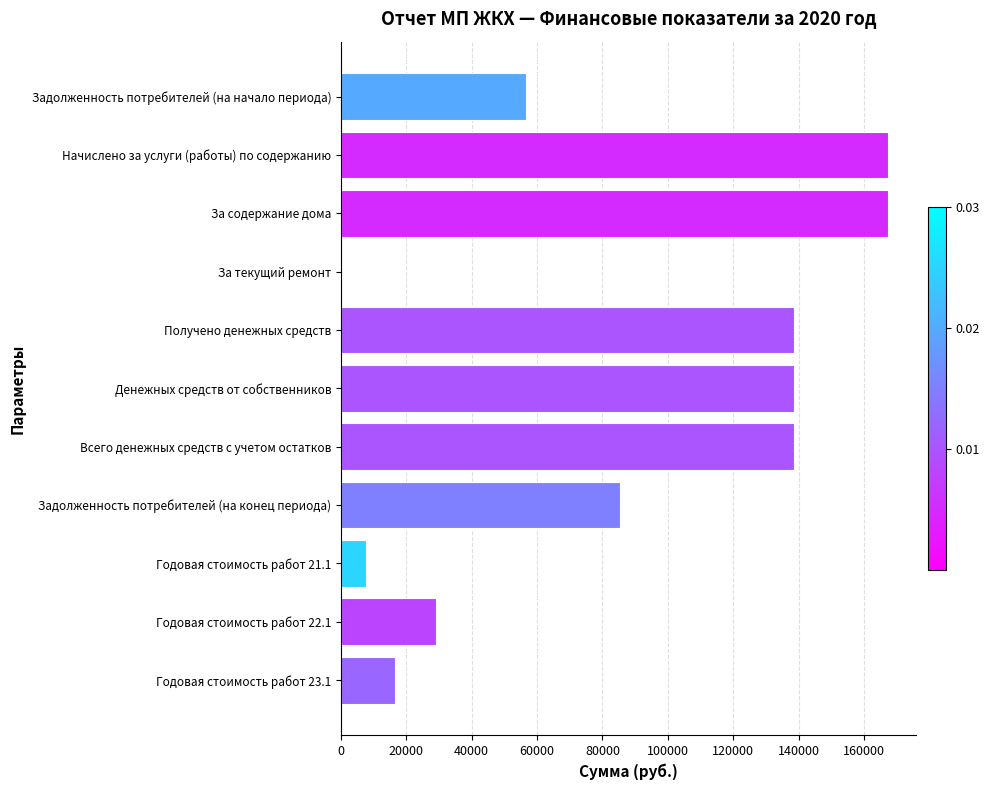

What is the greatest value displayed?

167466.5